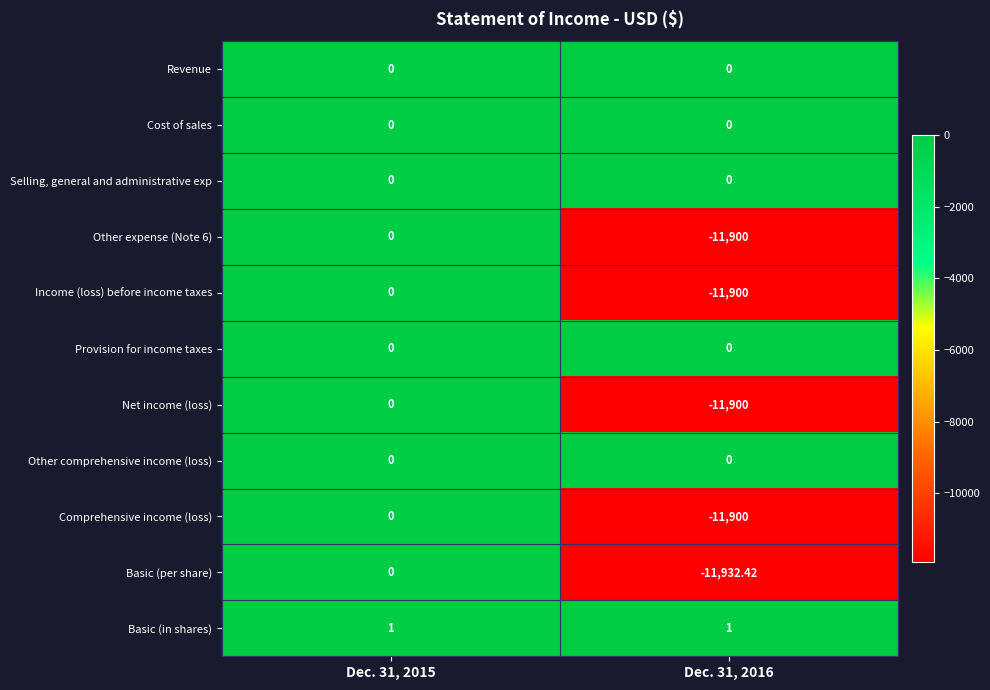

Which series has the largest total across all categories?

Basic (in shares)